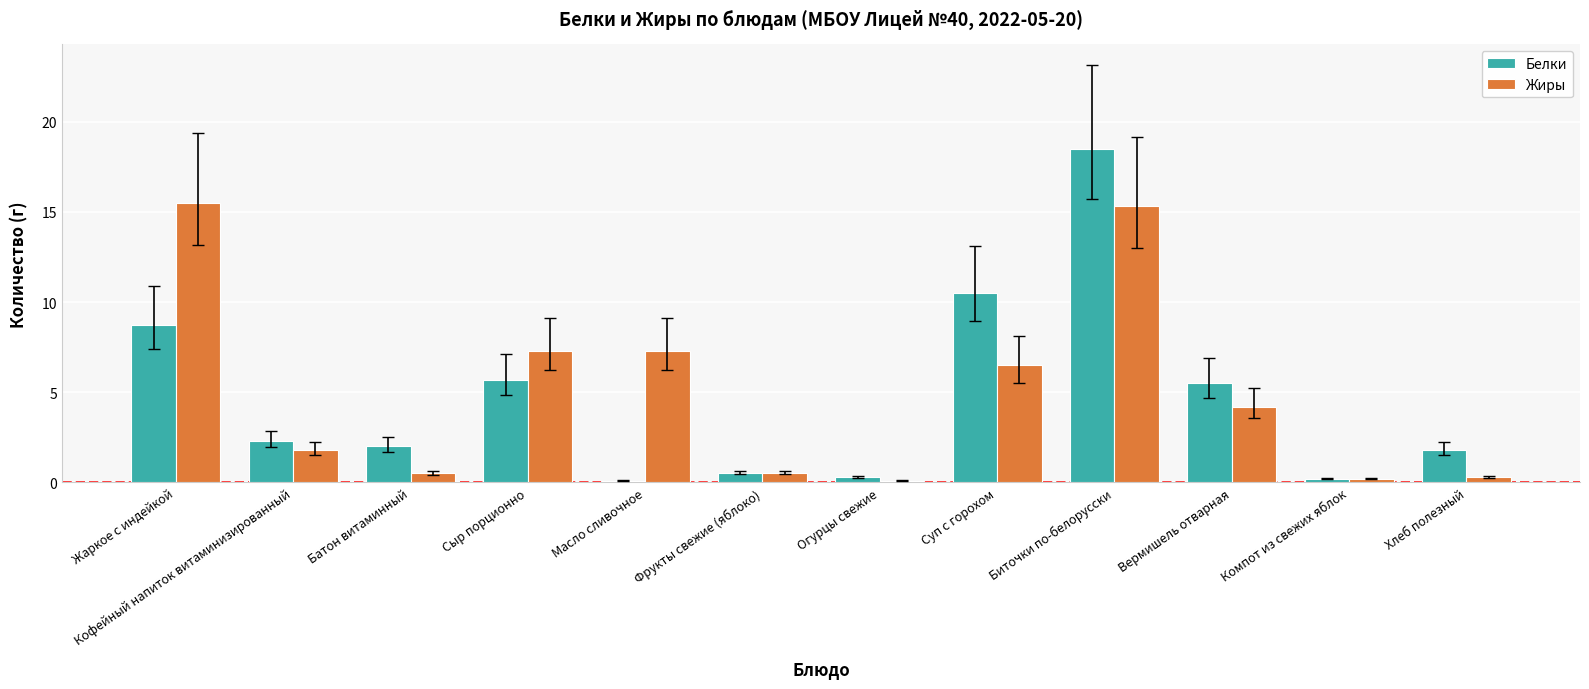

Where is Белки nearest to the value 9?

Жаркое с индейкой